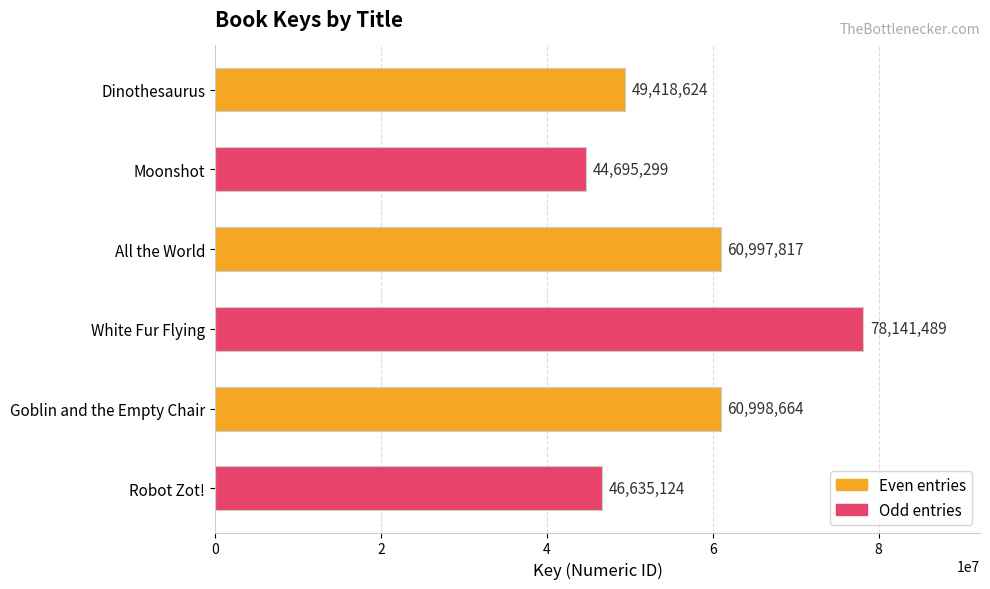

The chart shows a value of 15986729 at Moonshot. True or false?

False